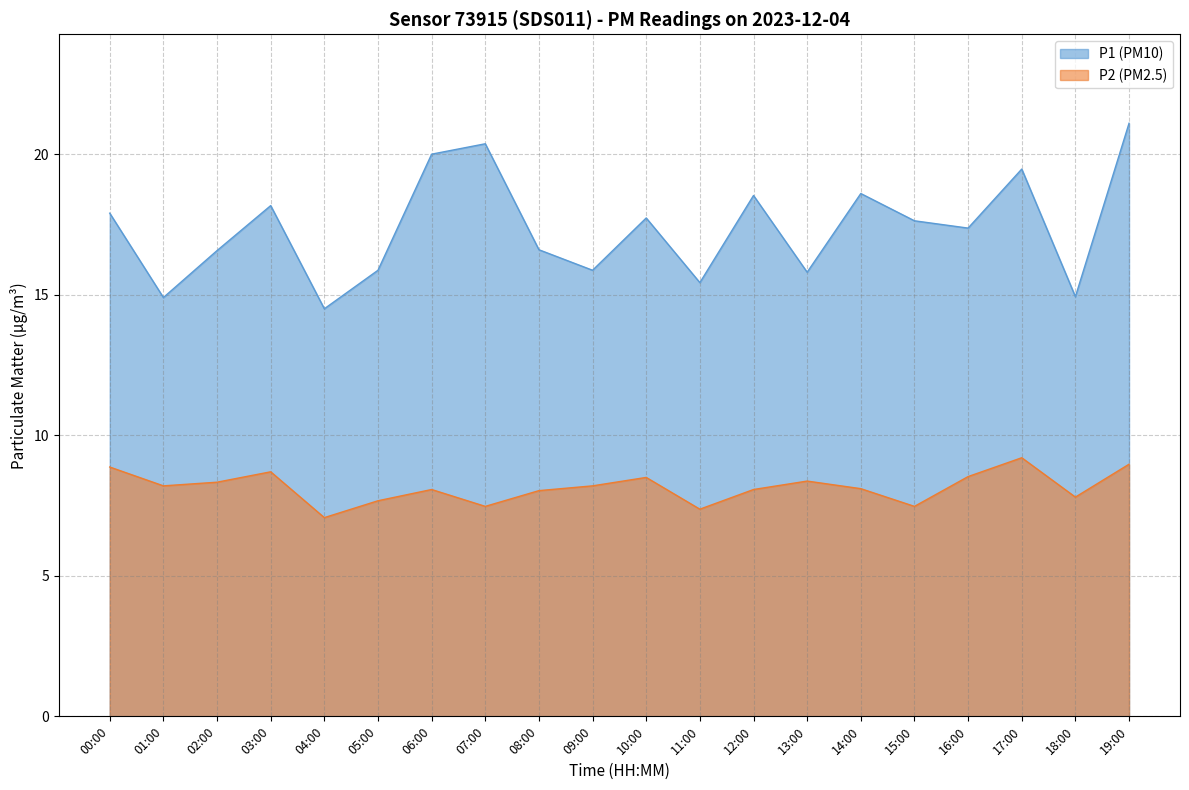

What is the difference between the maximum and minimum values in the P1 series?

6.6